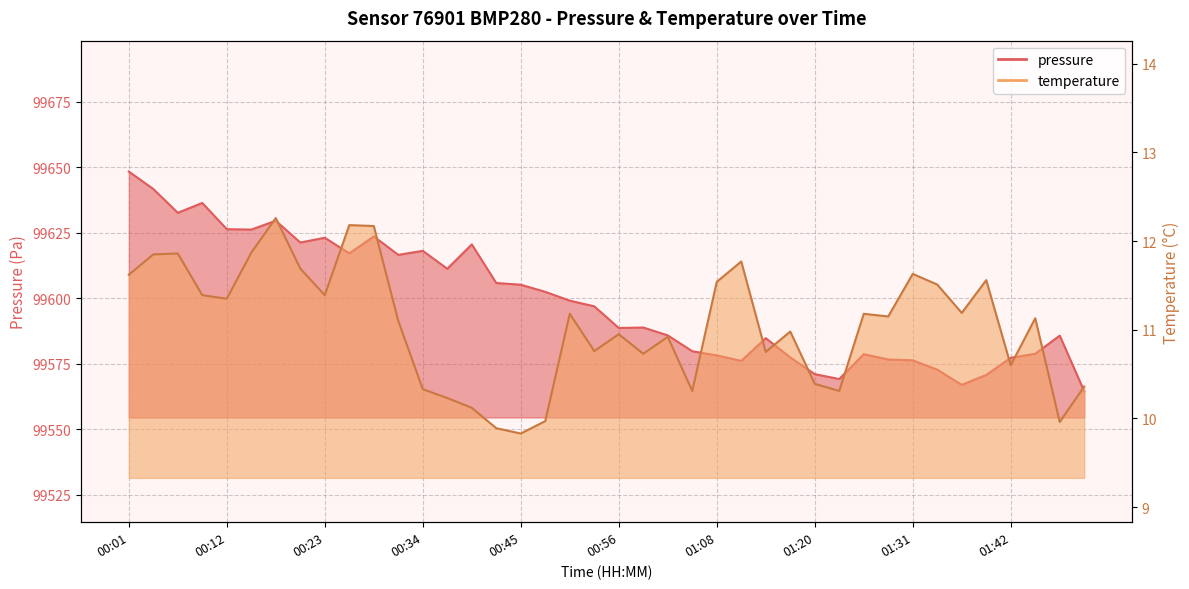

Reading right to left, what are all the values shown in this chart?

pressure: 99564.5	99585.8	99578.8	99577.3	99570.7	99566.9	99572.8	99576.3	99576.6	99578.7	99569.2	99571.0	99577.4	99584.8	99576.1	99578.2	99579.8	99585.8	99588.8	99588.7	99596.9	99599.1	99602.5	99605.2	99605.8	99620.6	99611.3	99618.1	99616.6	99623.6	99617.2	99623.1	99621.3	99629.6	99626.2	99626.4	99636.4	99632.7	99641.8	99648.4
temperature: 10.4	10.0	11.1	10.6	11.6	11.2	11.5	11.6	11.2	11.2	10.3	10.4	11.0	10.8	11.8	11.5	10.3	10.9	10.7	10.9	10.8	11.2	10.0	9.8	9.9	10.1	10.2	10.3	11.1	12.2	12.2	11.4	11.7	12.3	11.9	11.3	11.4	11.9	11.8	11.6